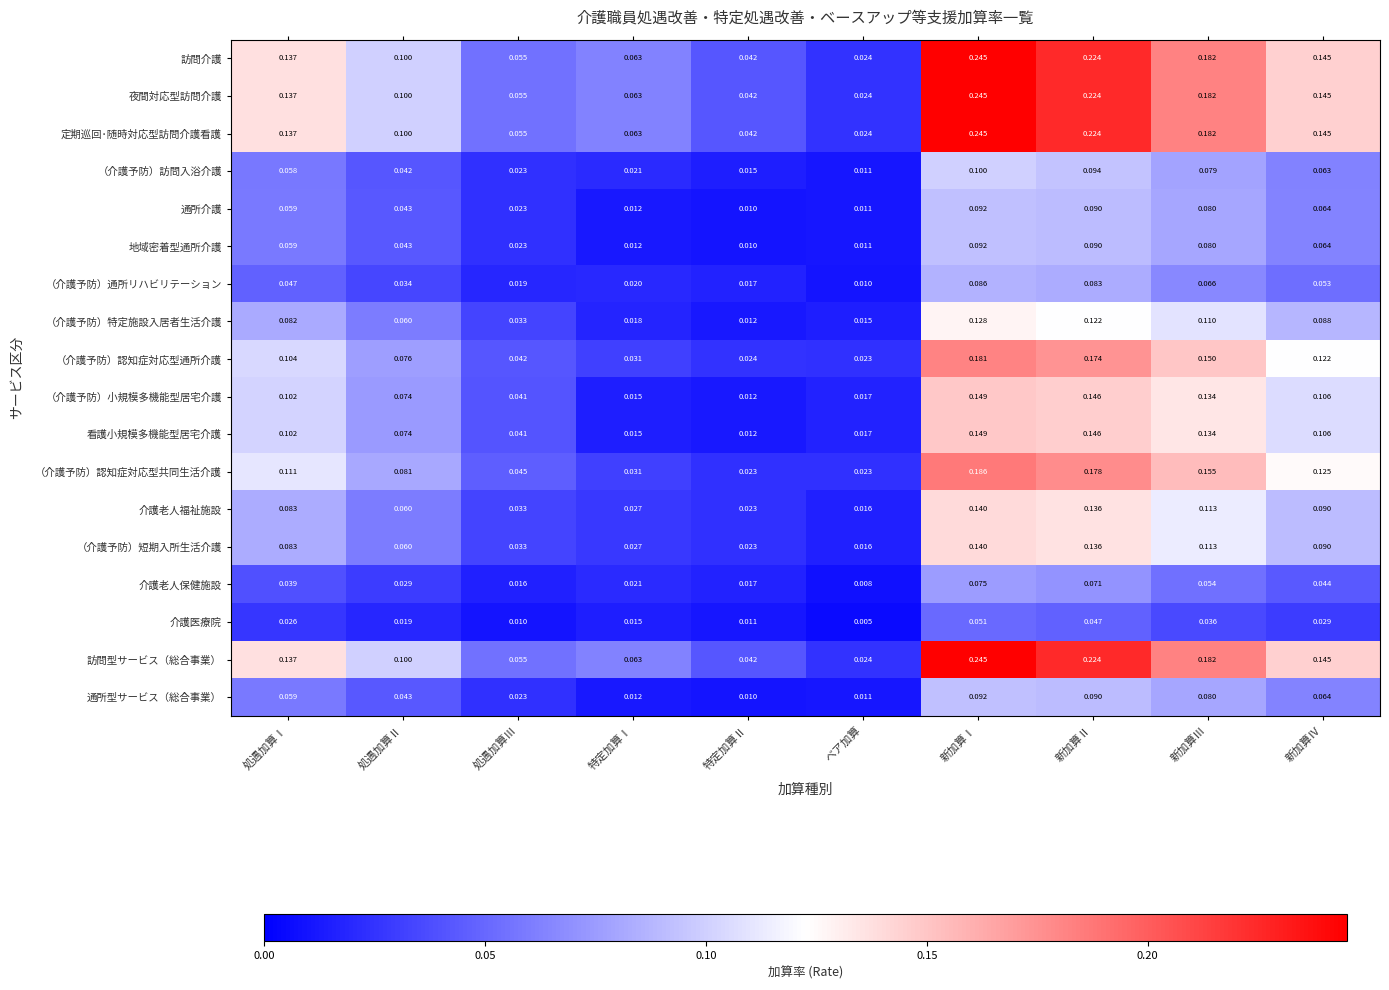

At which category does the chart reach its peak across all series?

新加算Ⅰ